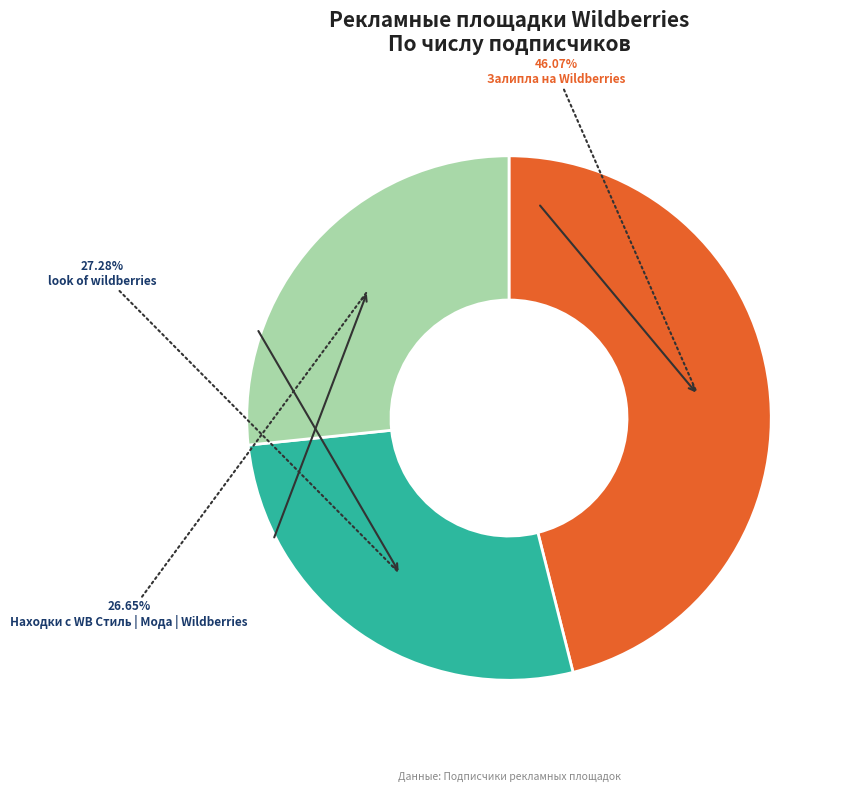

Does any single category account for the majority?

No